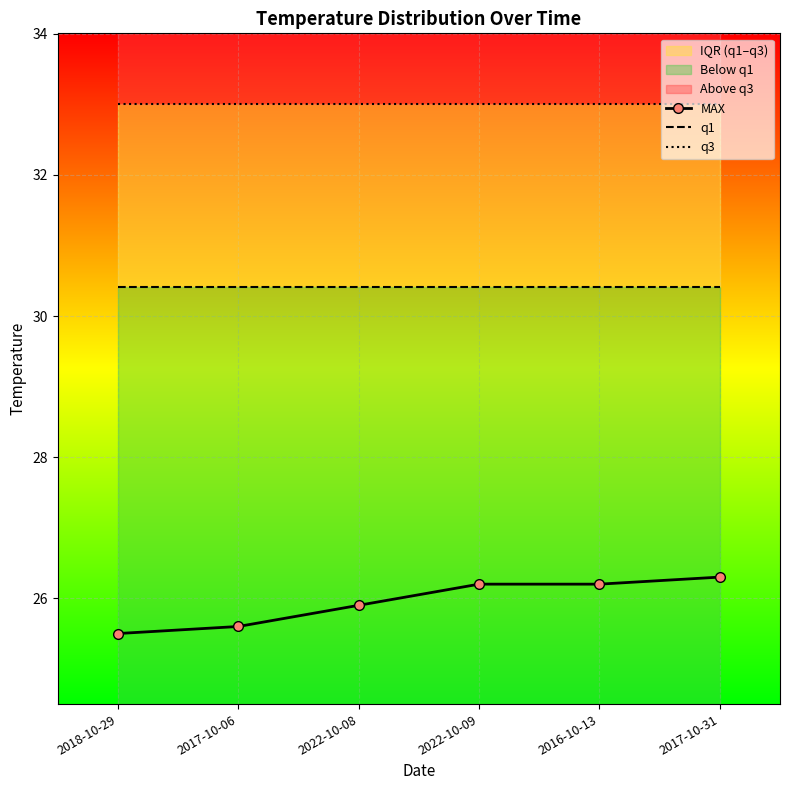

The q1 series shows 49.9 at 2022-10-08. True or false?

False